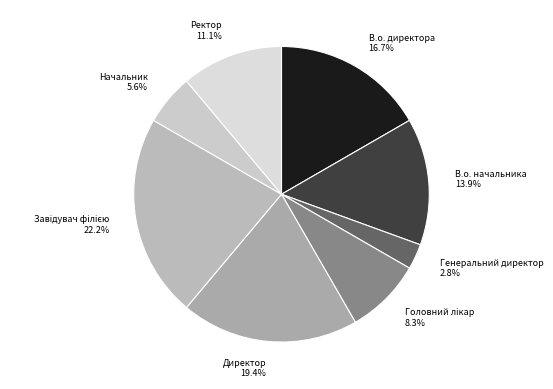

Count the number of slices in the pie.

8